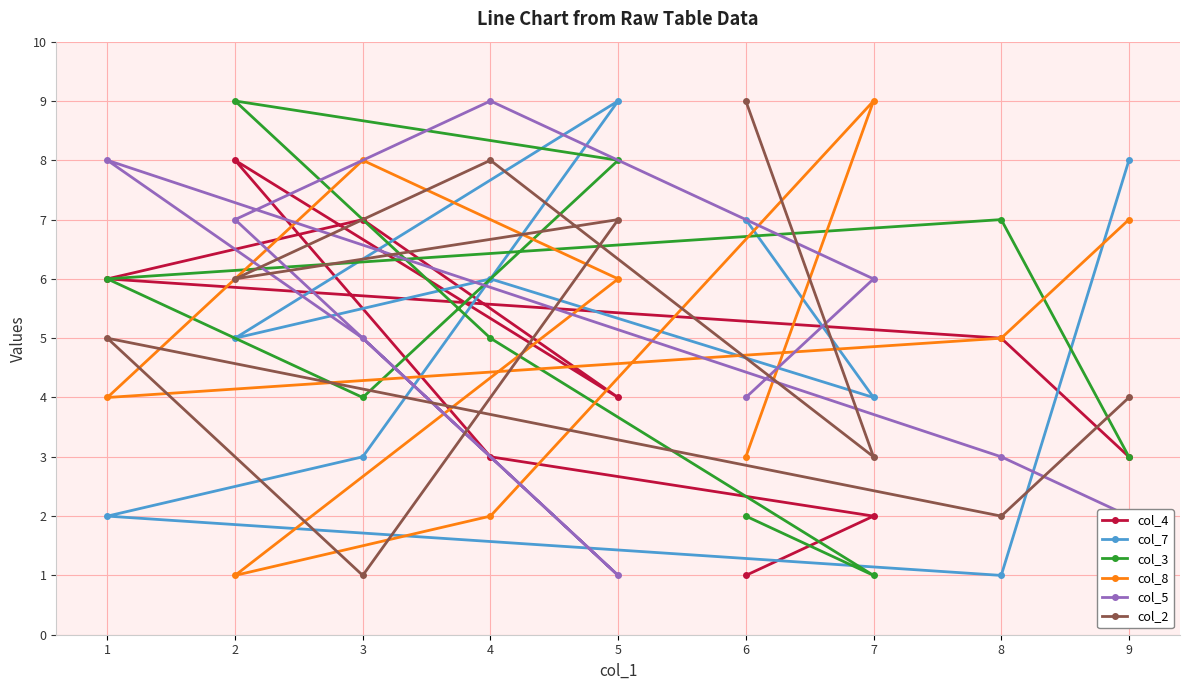

Is it true that col_8 equals 6 at 5?

True